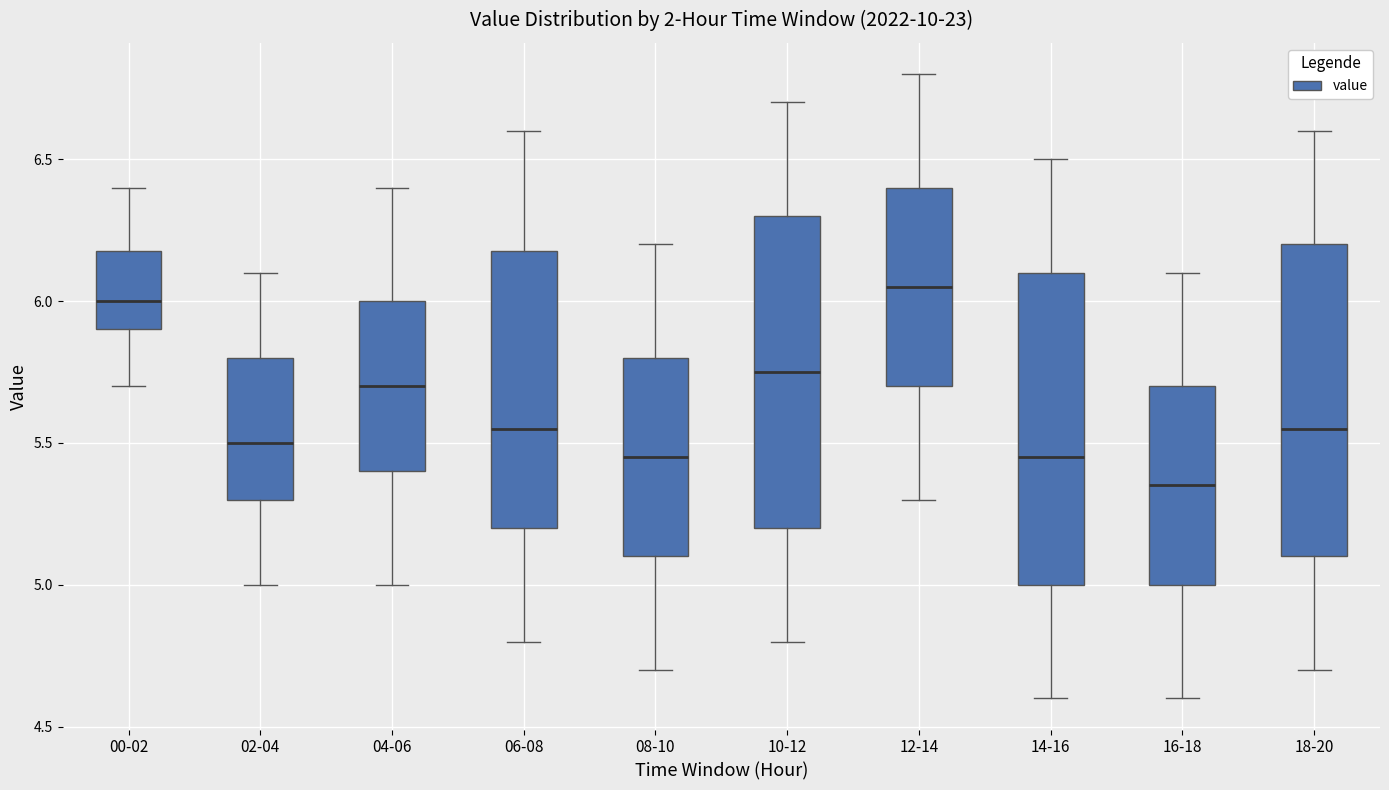

Where does the median line of the box for 16-18 sit on the y-axis? The values are not printed on the chart, so give them approximately, as read against the axis.

5.35